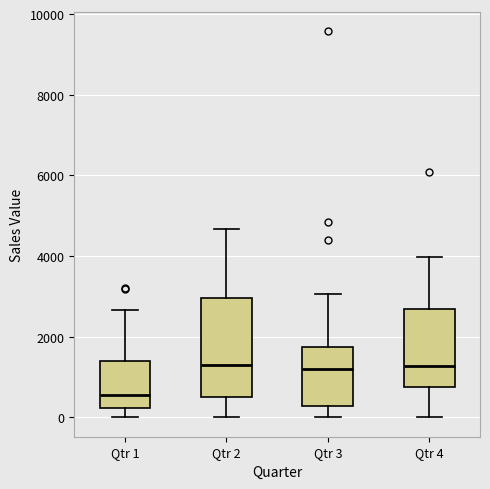

Where is the upper edge of the box for Qtr 2 on the y-axis? The values are not printed on the chart, so give them approximately, as read against the axis.

3000